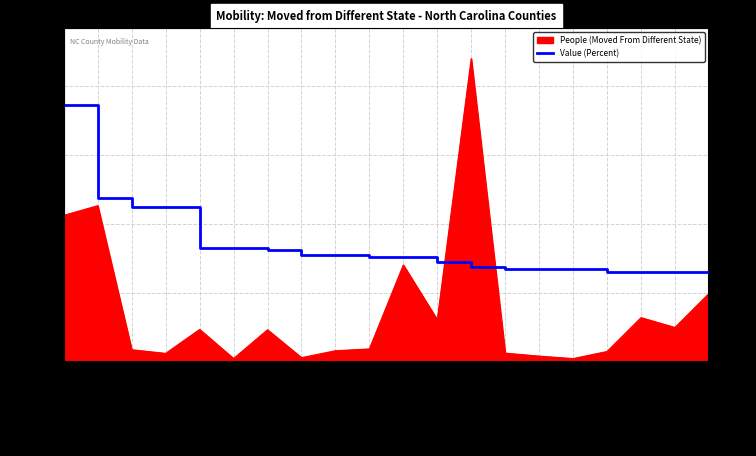

What is the label of the 15th point from the right?

Gates County